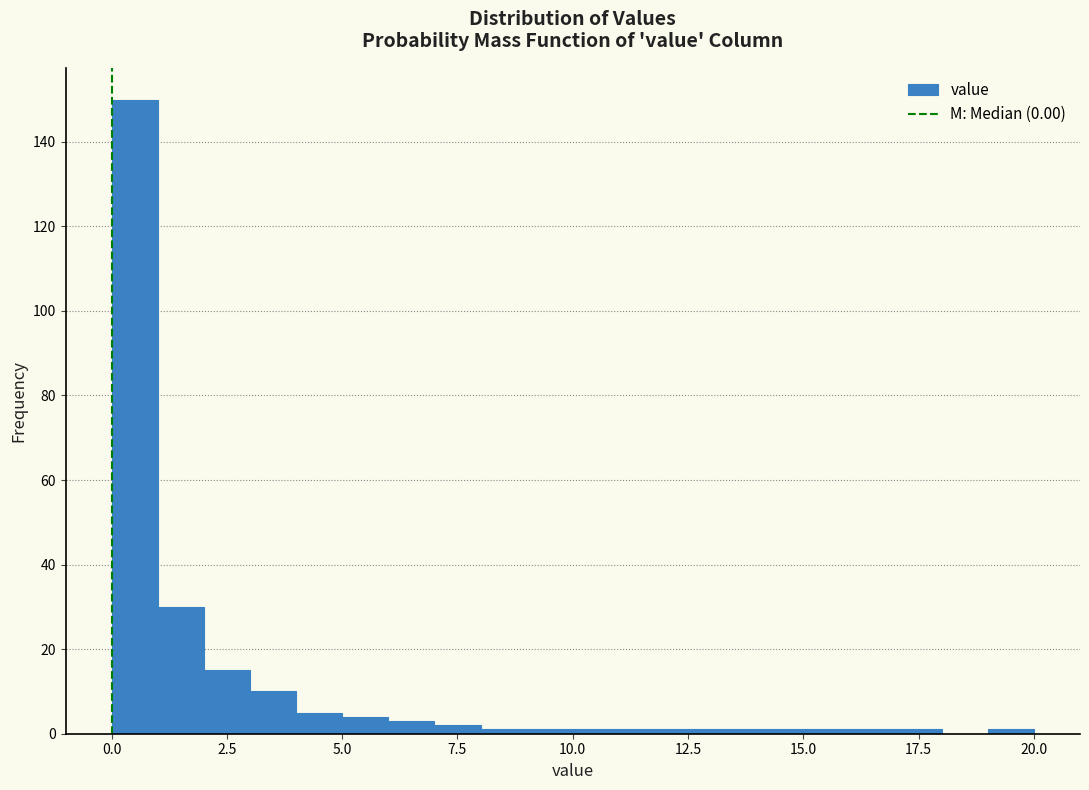

Around what value on the x-axis is the tallest bar? Give the approximate position of its centre, as read against the axis.

0.5